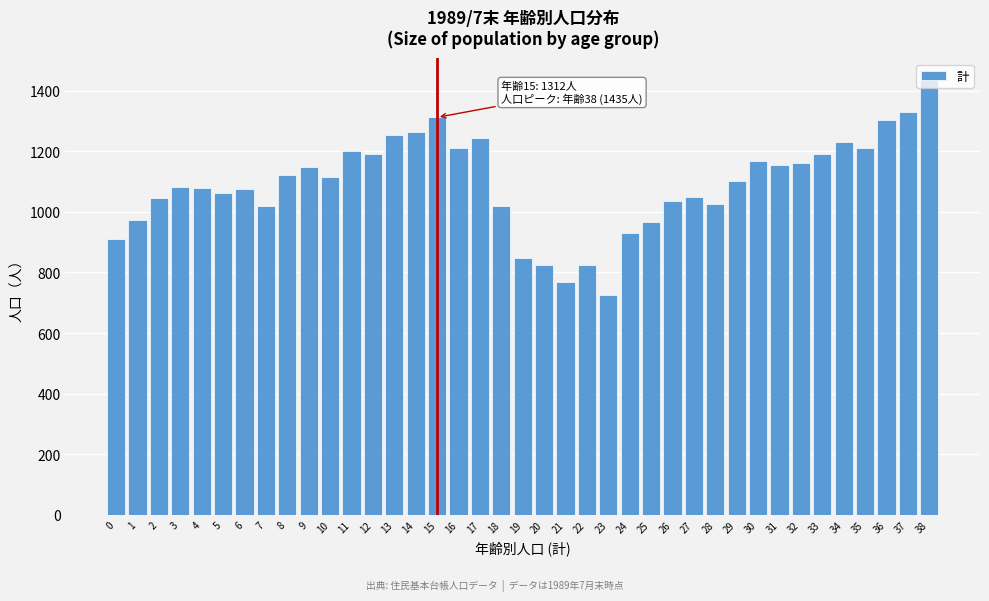

What is the maximum value shown in the chart?

1435